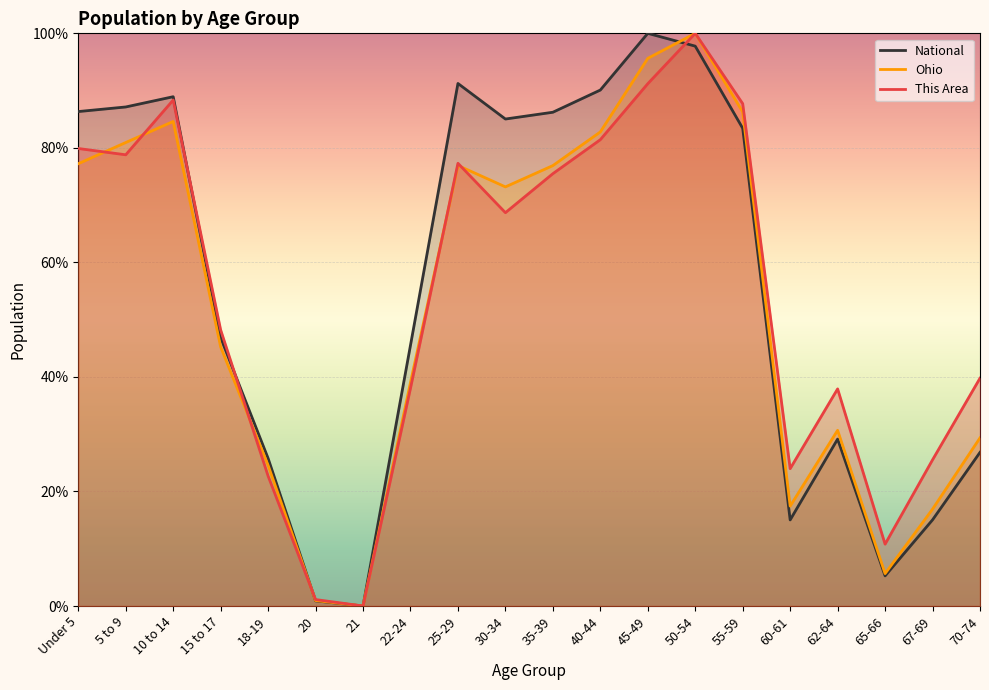

What is the difference between the Ohio values at 60-61 and 30-34?

55.7